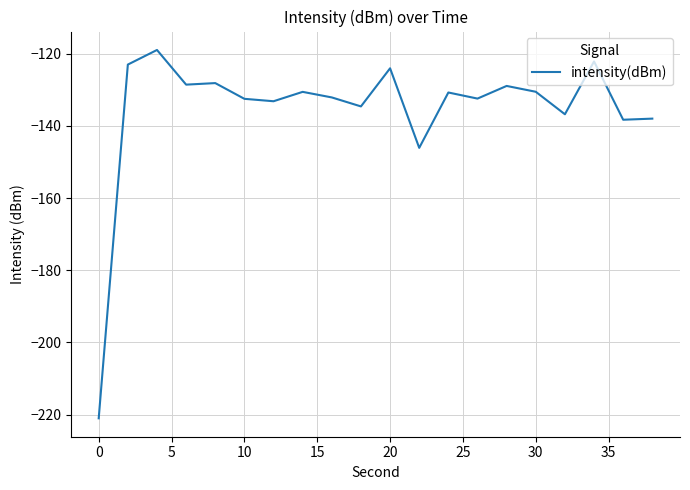

What is the minimum value shown in the chart?

-221.0